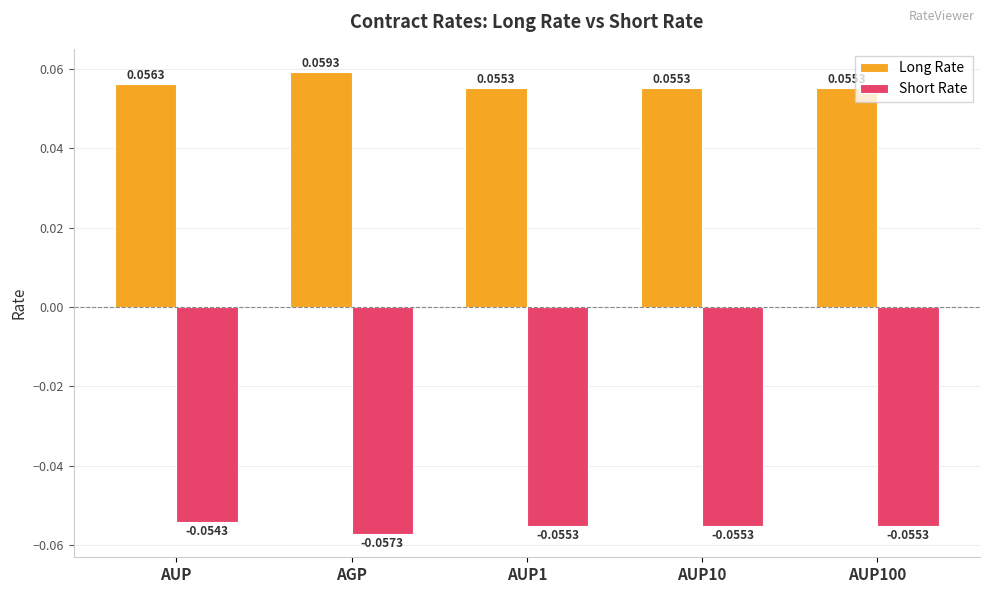

Which series changed the most between AGP and AUP1?

Long Rate